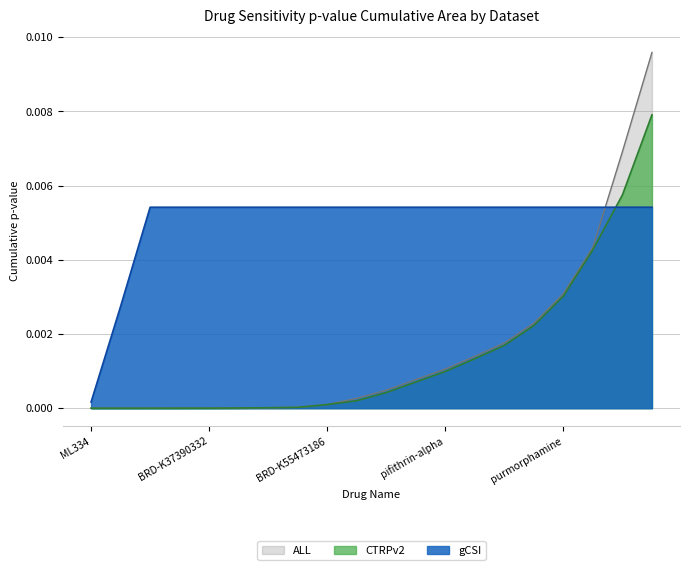

What is the label of the 5th point from the left?

BRD-K37390332